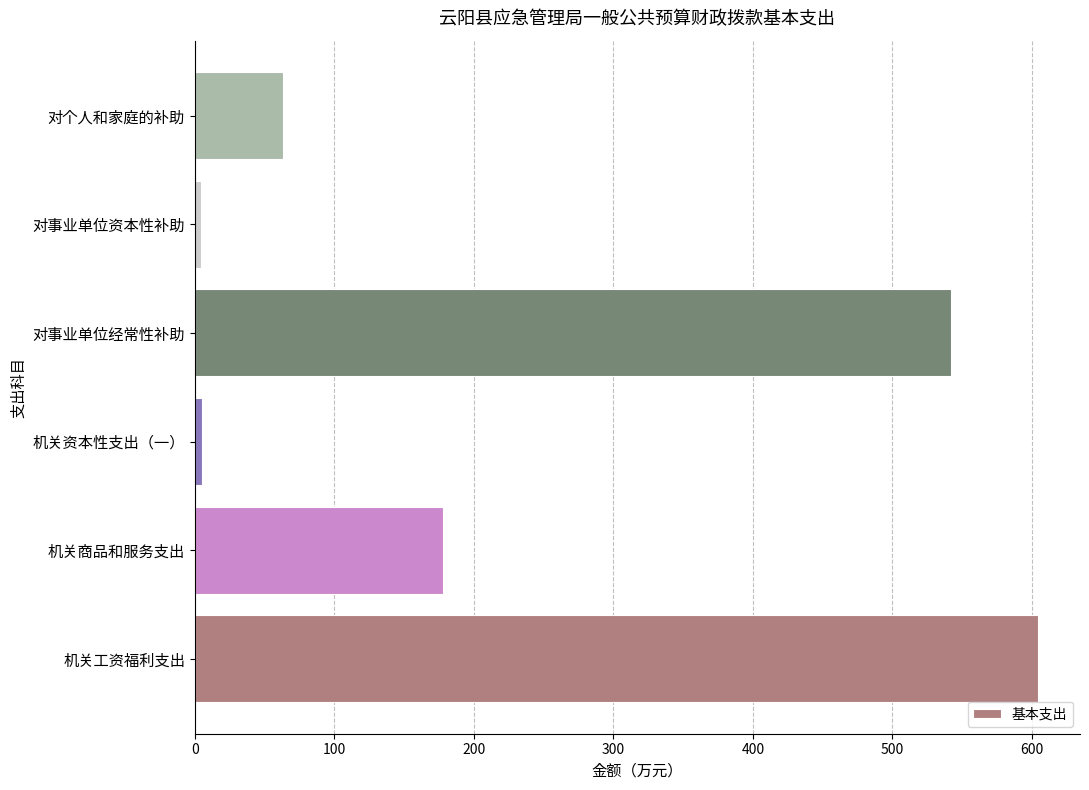

True or false: the data shows 177.9 at 机关商品和服务支出.

True